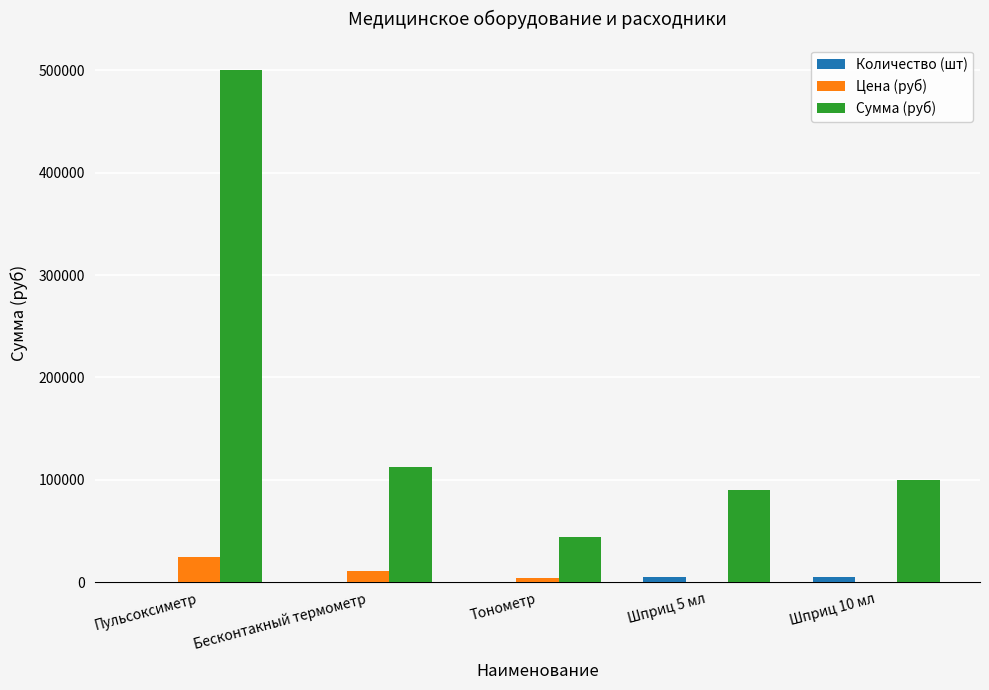

What is the maximum value for Цена (руб)?

25000